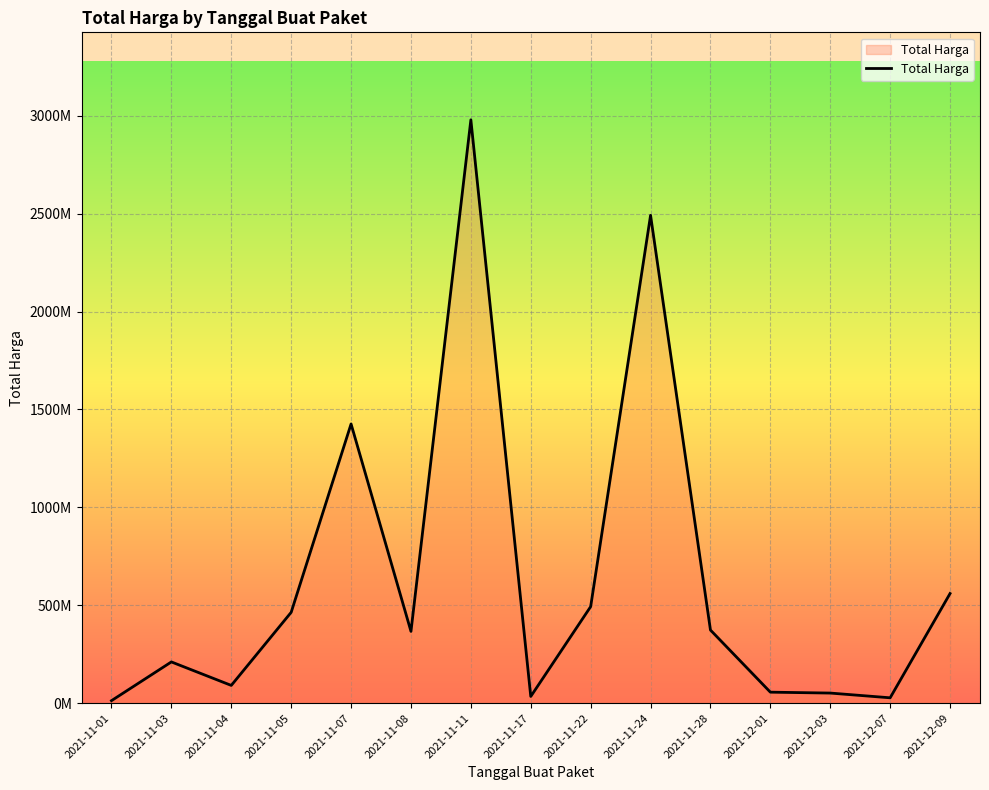

Is it true that the value at 2021-11-08 is 522427106?

False